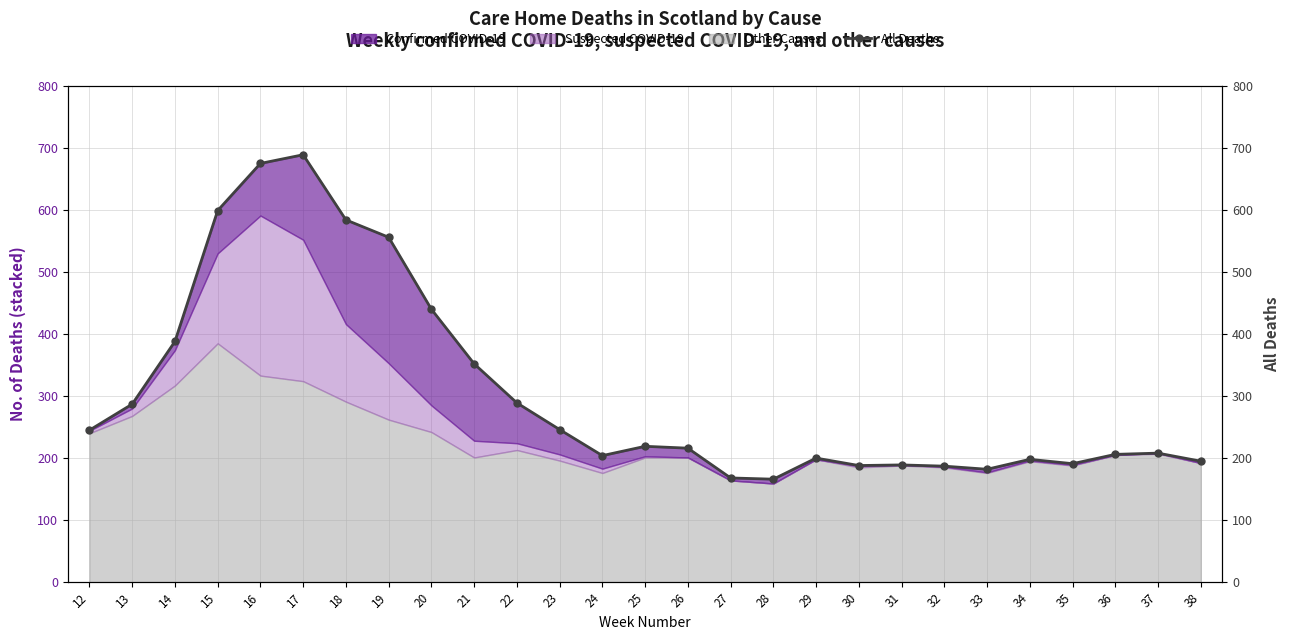

The chart shows a value of 321 at 33. True or false?

False